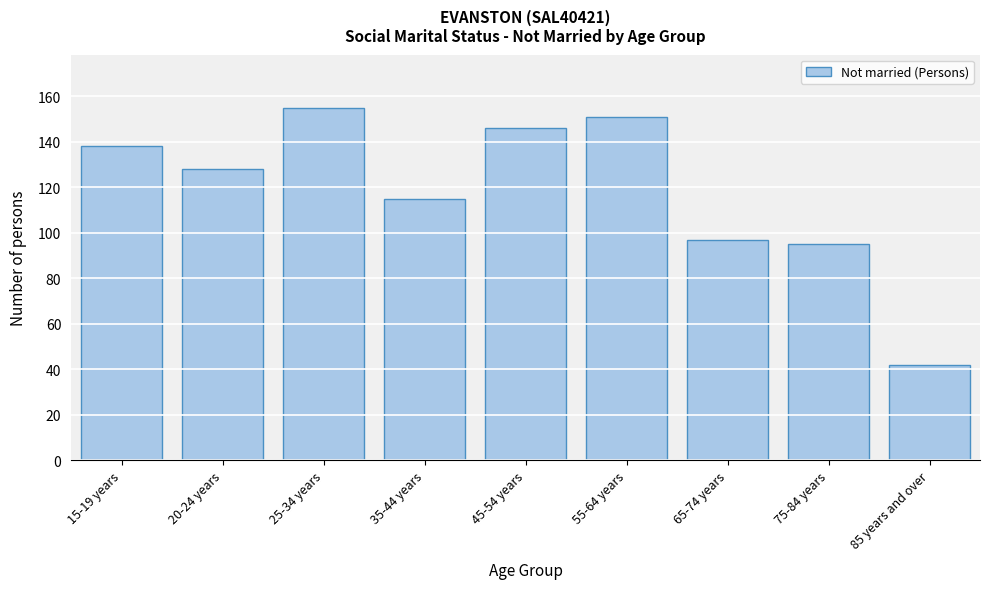

Reading left to right, what are all the values shown in this chart?

15-19 years=138	20-24 years=128	25-34 years=155	35-44 years=115	45-54 years=146	55-64 years=151	65-74 years=97	75-84 years=95	85 years and over=42